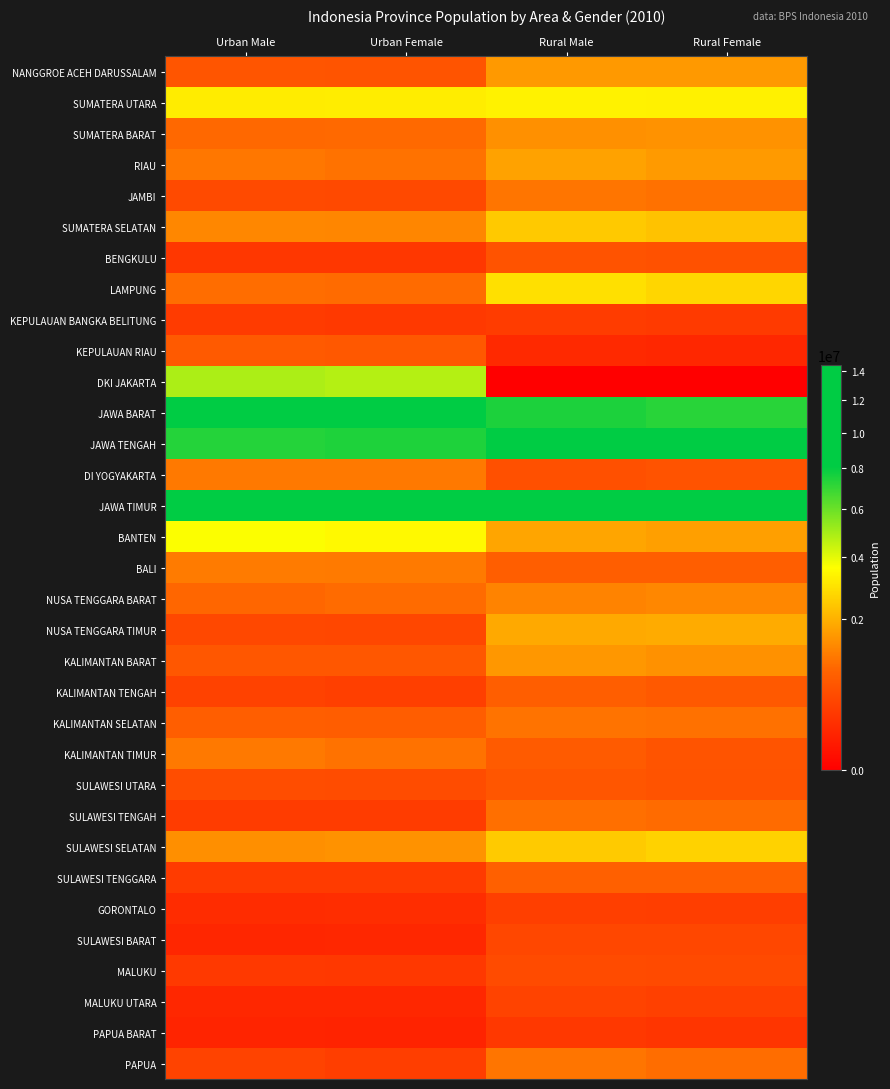

Reading right to left, transcribe all the data shown in this chart.

NANGGROE ACEH DARUSSALAM: Rural Female=1618188	Rural Male=1612417	Urban Female=627270	Urban Male=636535
SUMATERA UTARA: Rural Female=3295424	Rural Male=3304108	Urban Female=3203426	Urban Male=3179246
SUMATERA BARAT: Rural Female=1495888	Rural Male=1473199	Urban Female=946644	Urban Male=931178
RIAU: Rural Female=1625607	Rural Male=1743231	Urban Female=1059592	Urban Male=1109937
JAMBI: Rural Female=1043371	Rural Male=1100322	Urban Female=467784	Urban Male=480788
SUMATERA SELATAN: Rural Female=2330846	Rural Male=2453419	Urban Female=1326901	Urban Male=1339228
BENGKULU: Rural Female=574204	Rural Male=610333	Urban Female=264155	Urban Male=266826
LAMPUNG: Rural Female=2726730	Rural Male=2926450	Urban Female=965053	Urban Male=990172
KEPULAUAN BANGKA BELITUNG: Rural Female=296084	Rural Male=325106	Urban Female=292118	Urban Male=309988
KEPULAUAN RIAU: Rural Female=137506	Rural Male=150870	Urban Female=679513	Urban Male=711274
DKI JAKARTA: Rural Female=0	Rural Male=0	Urban Female=4736849	Urban Male=4870938
JAWA BARAT: Rural Female=7263216	Rural Male=7507601	Urban Female=13883476	Urban Male=14399439
JAWA TENGAH: Rural Female=8829606	Rural Male=8748013	Urban Female=7461939	Urban Male=7343099
DI YOGYAKARTA: Rural Female=594896	Rural Male=565334	Urban Female=1153685	Urban Male=1143576
JAWA TIMUR: Rural Female=9980006	Rural Male=9664018	Urban Female=8993235	Urban Male=8839498
BANTEN: Rural Female=1705224	Rural Male=1802822	Urban Female=3487794	Urban Male=3636326
BALI: Rural Female=772905	Rural Male=775273	Urban Female=1156504	Urban Male=1186075
NUSA TENGGARA BARAT: Rural Female=1347291	Rural Male=1275091	Urban Female=969275	Urban Male=908555
NUSA TENGGARA TIMUR: Rural Female=1907742	Rural Male=1870142	Urban Female=449598	Urban Male=456345
KALIMANTAN BARAT: Rural Female=1489679	Rural Male=1578119	Urban Female=659401	Urban Male=668784
KALIMANTAN TENGAH: Rural Female=698465	Rural Male=773368	Urban Female=359881	Urban Male=380375
KALIMANTAN SELATAN: Rural Female=1037854	Rural Male=1063637	Urban Female=752552	Urban Male=772573
KALIMANTAN TIMUR: Rural Female=628544	Rural Male=718874	Urban Female=1052909	Urban Male=1152816
SULAWESI UTARA: Rural Female=602905	Rural Male=641107	Urban Female=507788	Urban Male=518796
SULAWESI TENGAH: Rural Female=965748	Rural Male=1028313	Urban Female=318417	Urban Male=322531
SULAWESI SELATAN: Rural Female=2611144	Rural Male=2478203	Urban Female=1499201	Urban Male=1446228
SULAWESI TENGGARA: Rural Female=804793	Rural Male=816420	Urban Female=305967	Urban Male=305406
GORONTALO: Rural Female=338472	Rural Male=348011	Urban Female=179778	Urban Male=173903
SULAWESI BARAT: Rural Female=443046	Rural Male=450517	Urban Female=134079	Urban Male=131009
MALUKU: Rural Female=475102	Rural Male=489009	Urban Female=282927	Urban Male=286468
MALUKU UTARA: Rural Female=368322	Rural Male=388524	Urban Female=138372	Urban Male=142869
PAPUA BARAT: Rural Female=250638	Rural Male=282021	Urban Female=107386	Urban Male=120377
PAPUA: Rural Female=990333	Rural Male=1107419	Urban Female=337165	Urban Male=398464